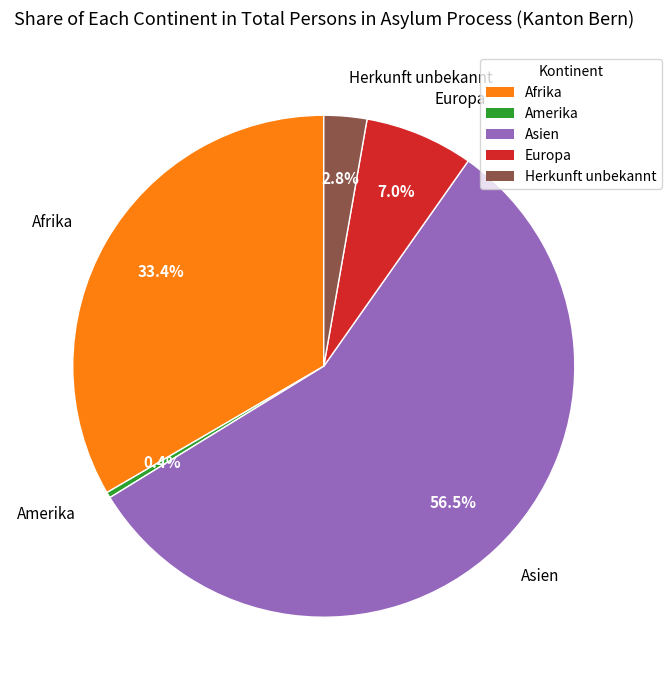

What is the smallest slice in the pie chart?

Amerika